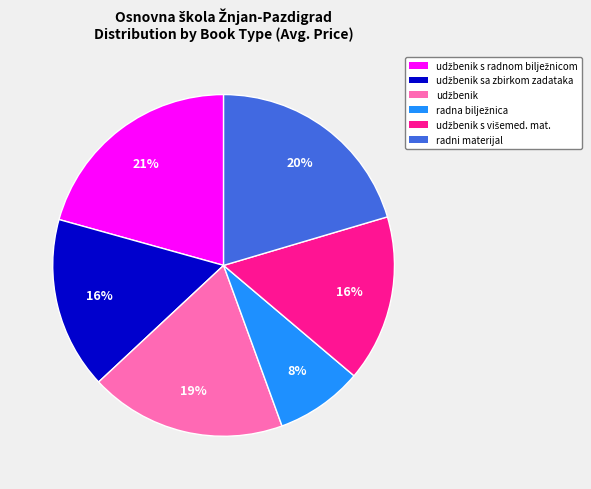

True or false: radni materijal accounts for 11% of the total.

False